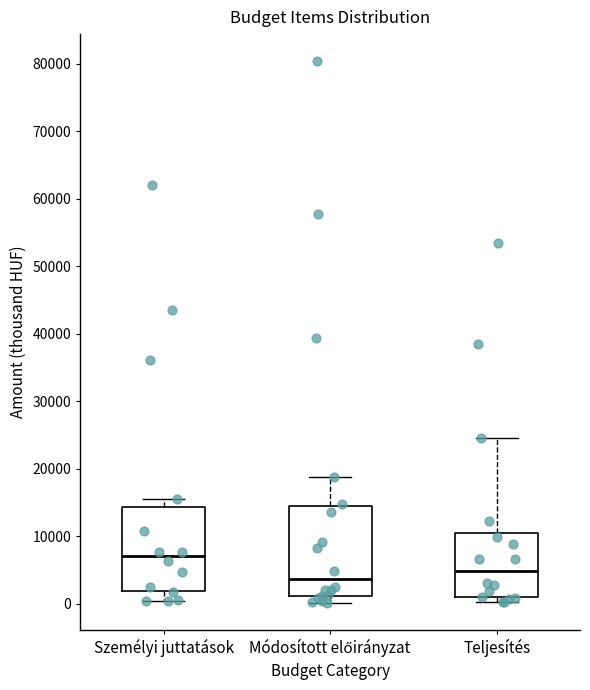

Which box's median line is the highest?

Személyi juttatások